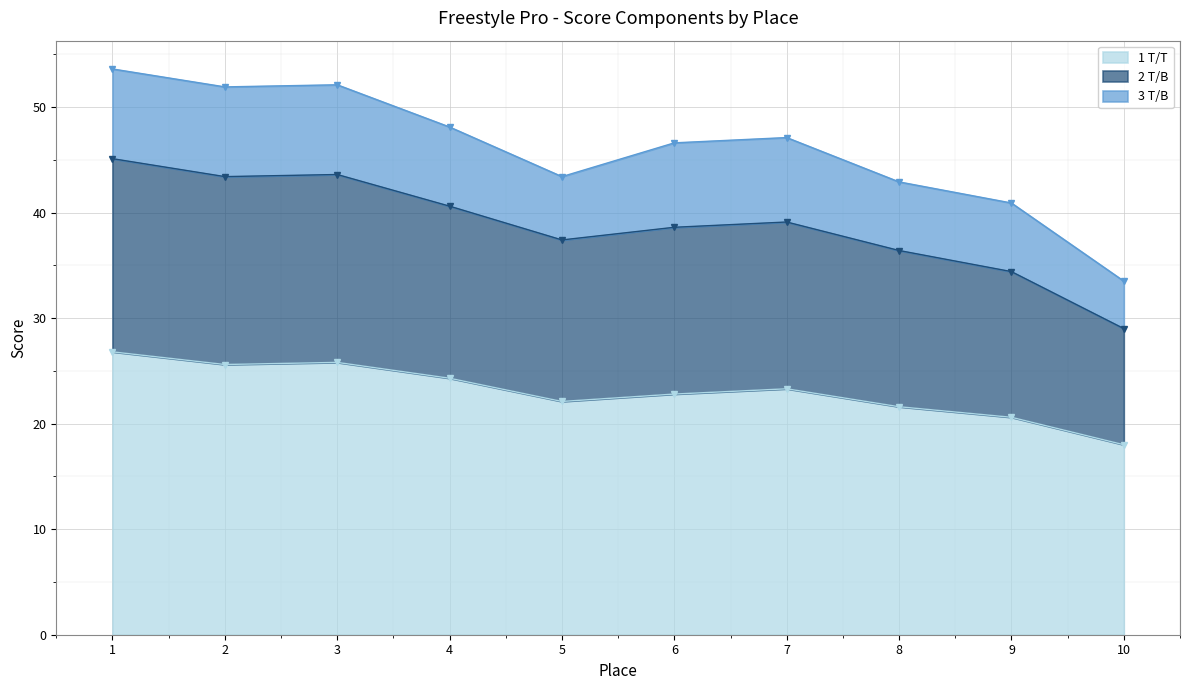

What value does the 2 T/B series have at 9?

34.4